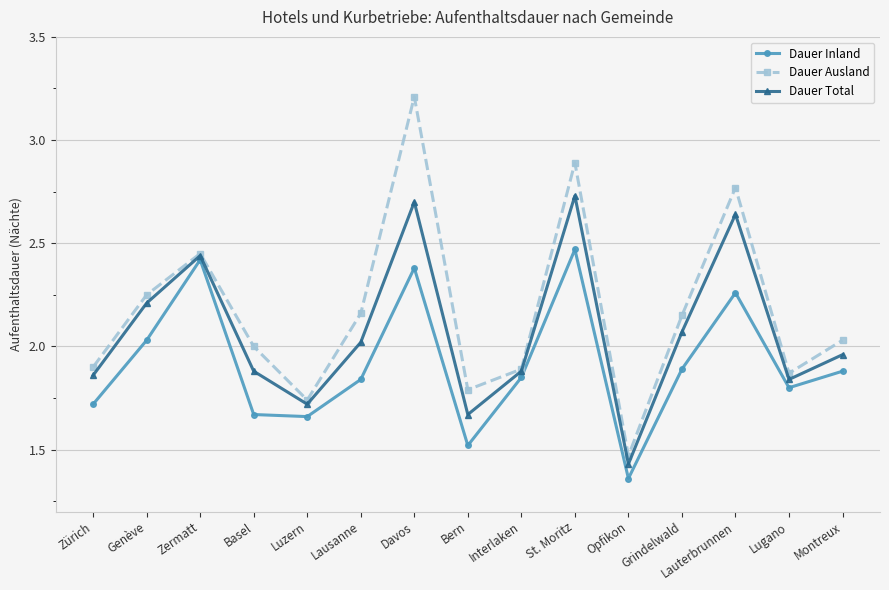

True or false: Dauer Inland and Dauer Ausland cross at least once.

False